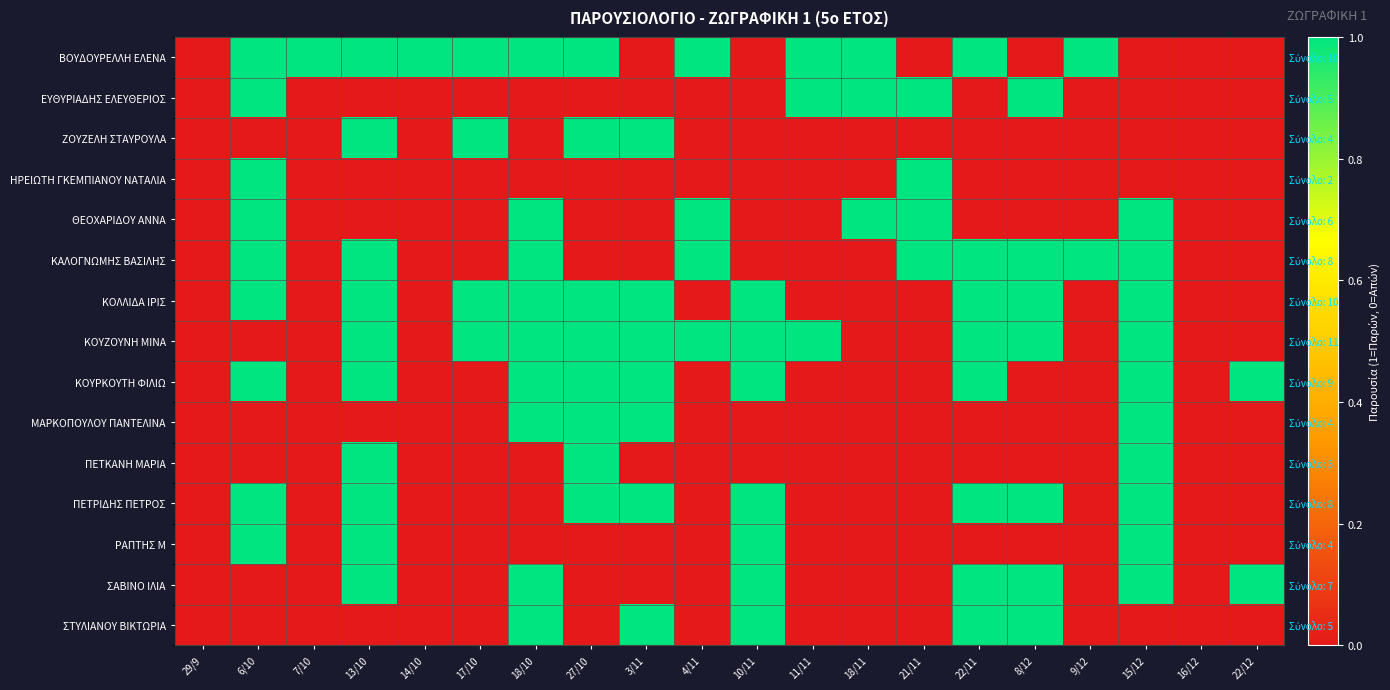

What is the approximate value of ΒΟΥΔΟΥΡΕΛΛΗ ΕΛΕΝΑ at 9/12?

1